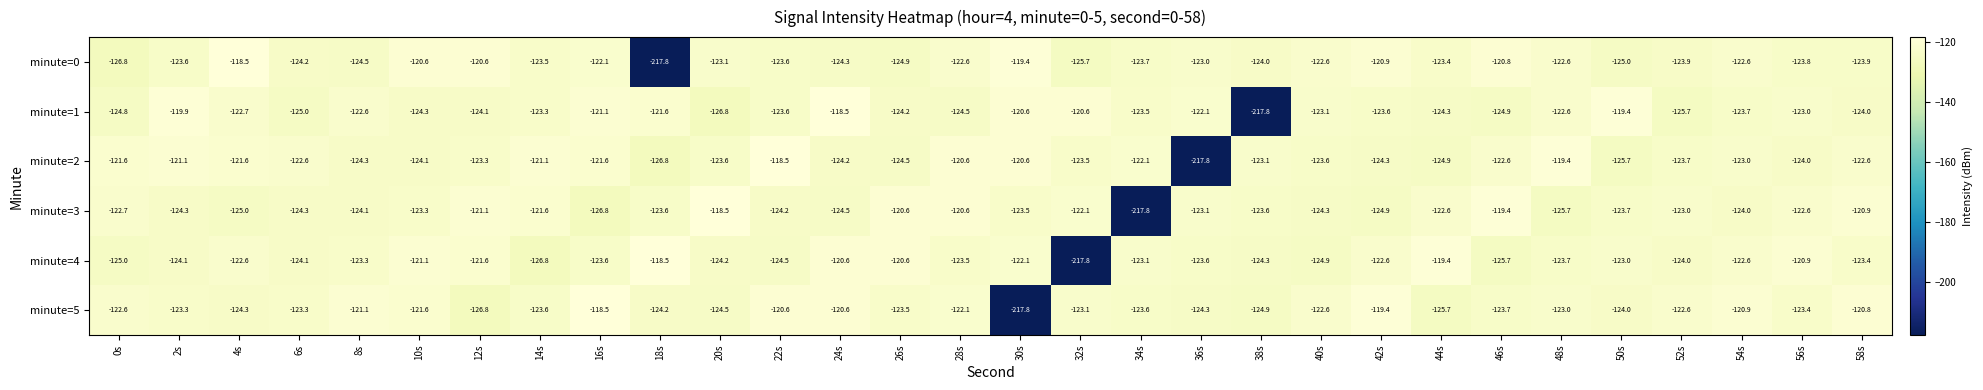

At which label does minute=4 reach its peak?

18s